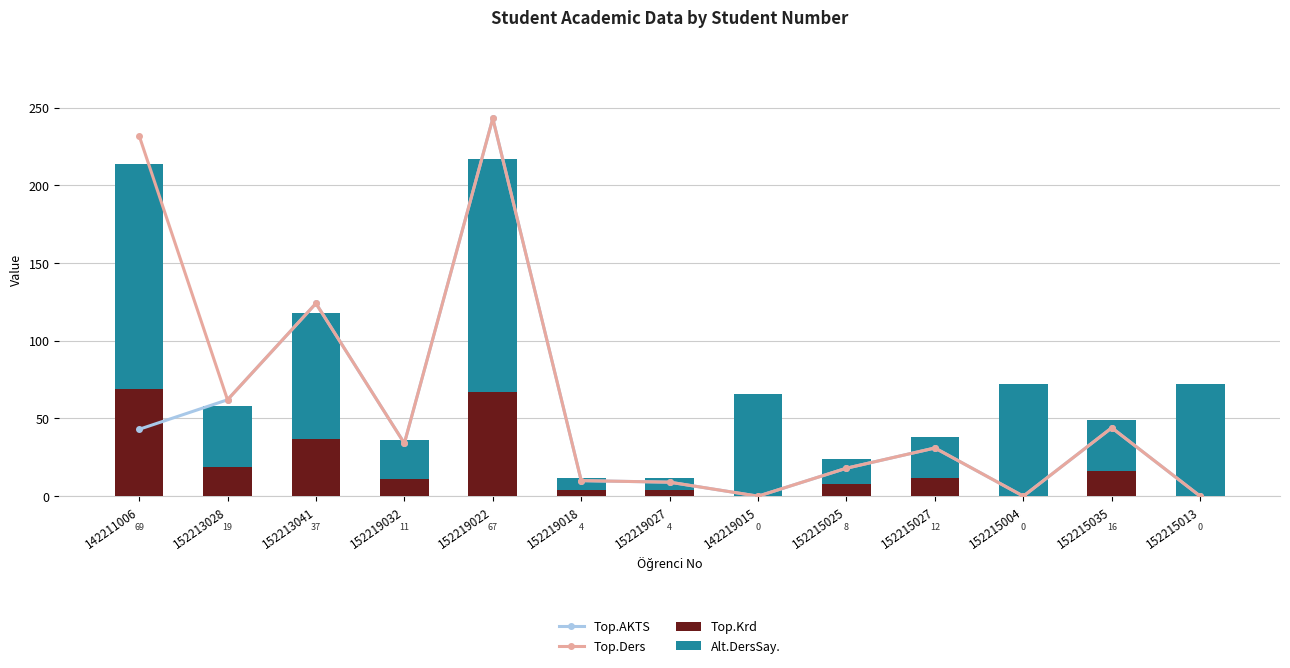

The Top.Ders series shows 9 at 152219027. True or false?

True